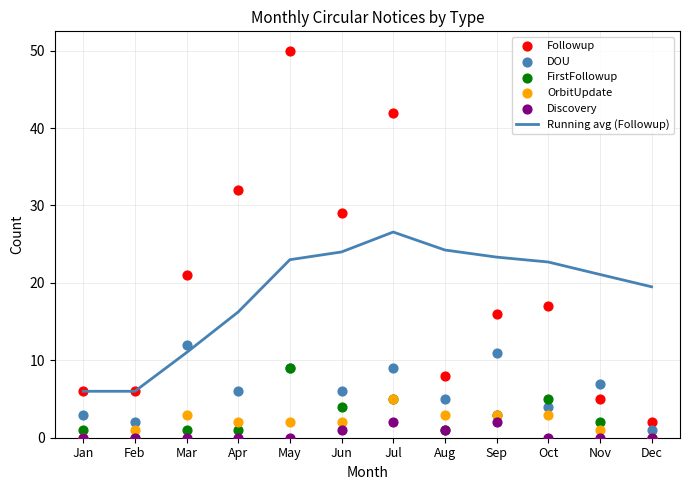

Which series has the largest Y range (max minus min)?

Followup